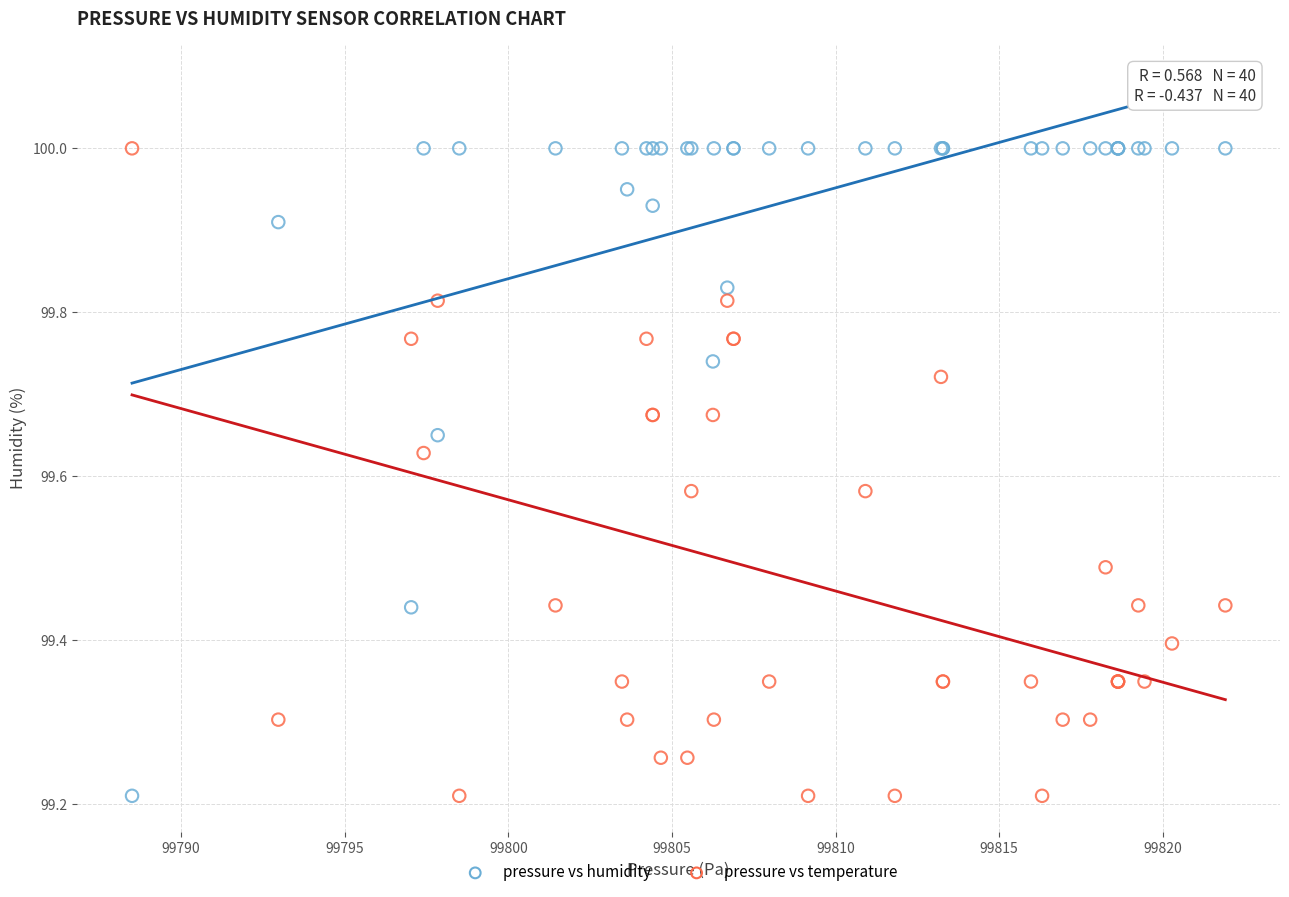

What is the X range (max minus min) for the scatter plot?

33.4